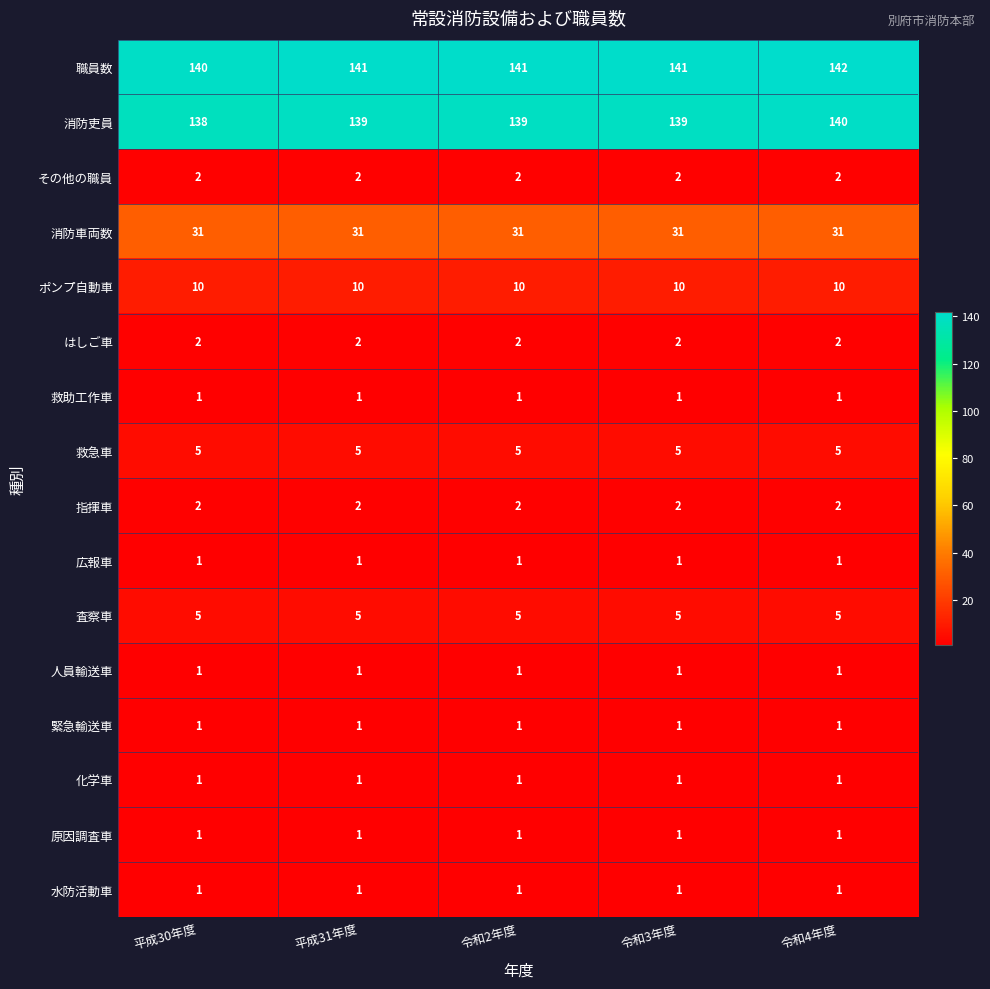

What is the spread (max minus min) of values at 平成31年度?

140